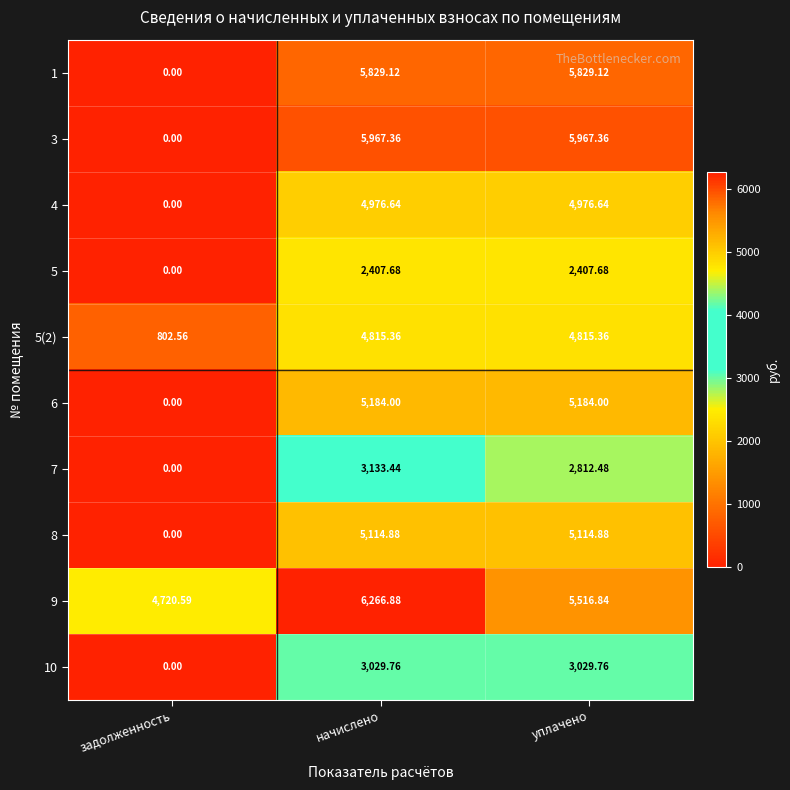

Is the value of 8 at задолженность greater than the value of 6 at уплачено?

No